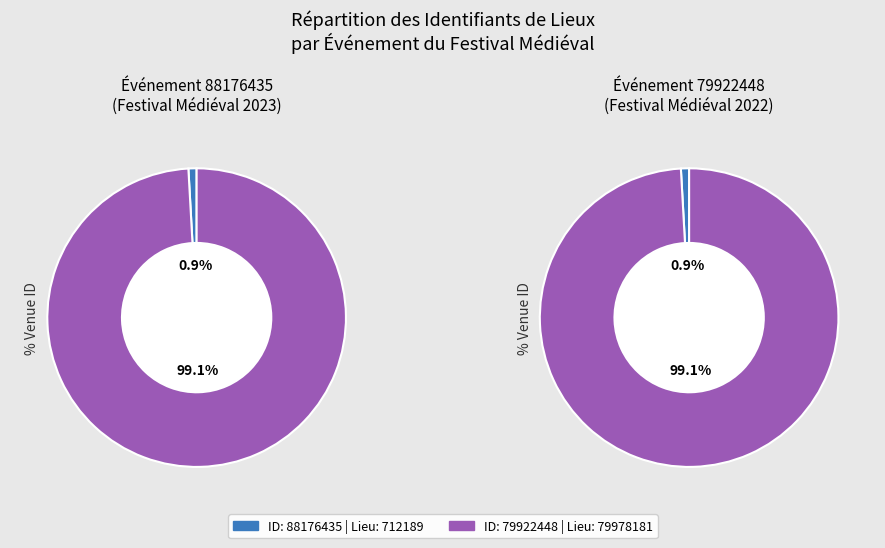

True or false: 79978181 accounts for 92% of the total.

False